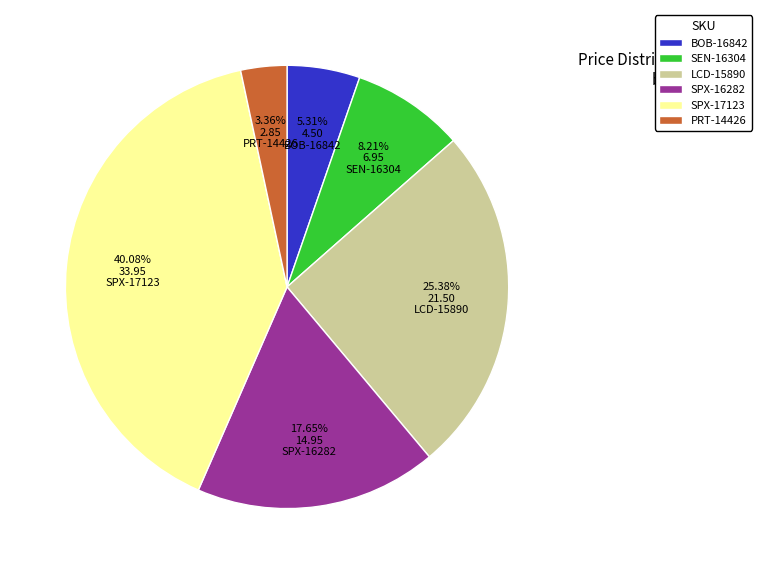

Is there a majority slice in this chart?

No